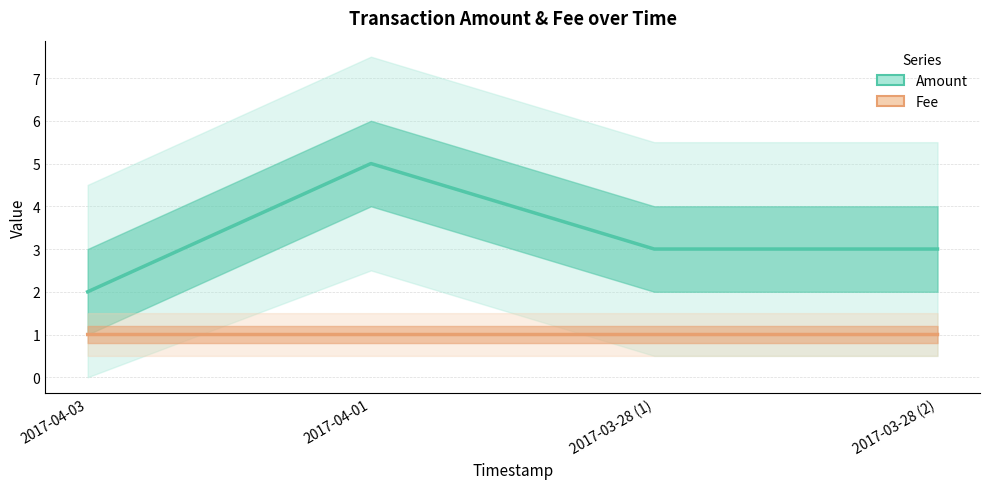

At which label does Amount first exceed 3?

2017-04-01